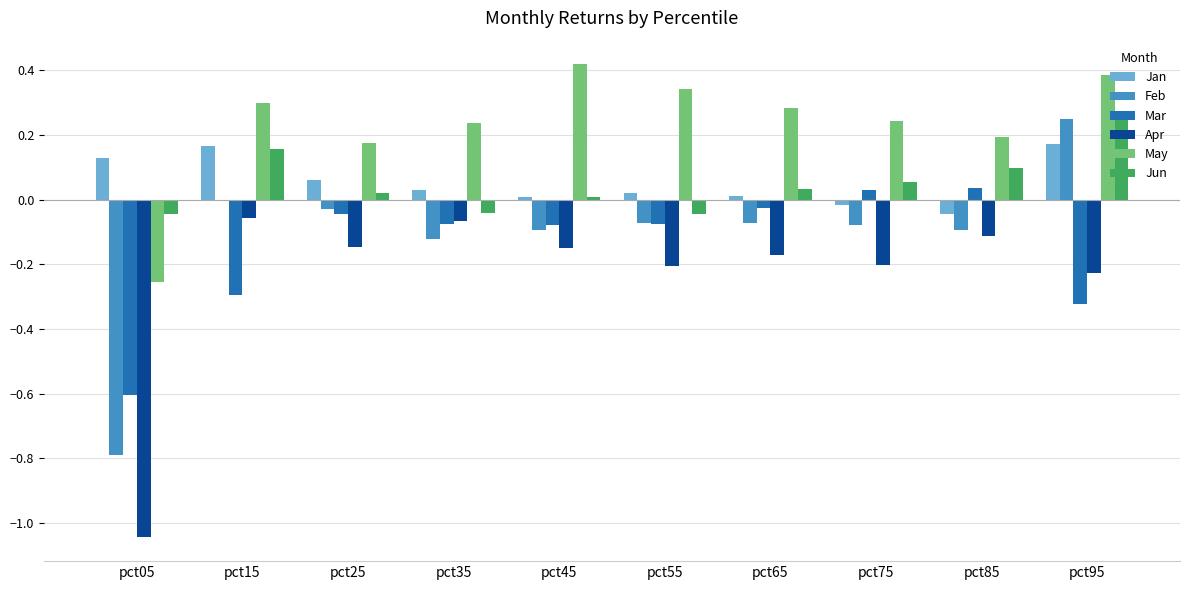

What is the sum of all Apr values?

-2.4